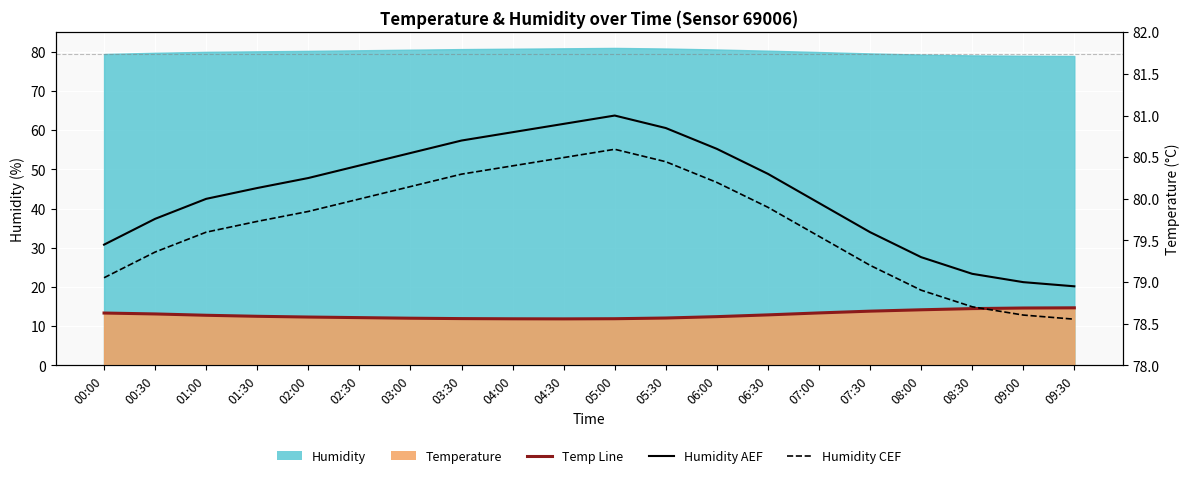

Which category has the highest value across all series?

05:00